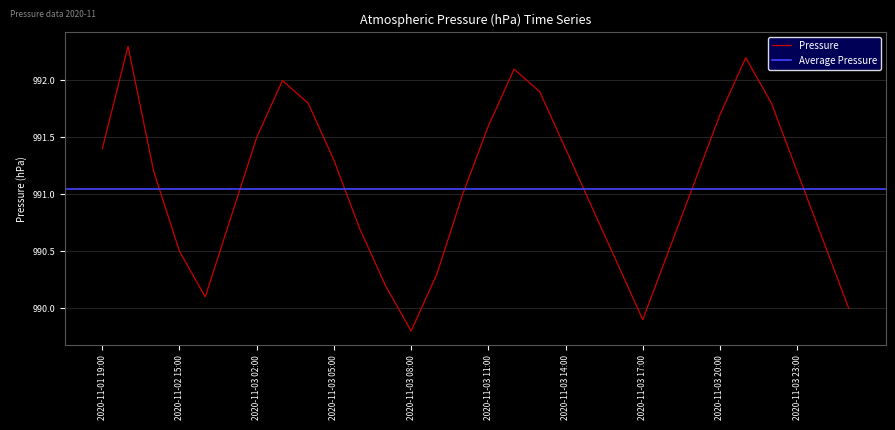

At which category does the chart reach its peak across all series?

2020-11-01 20:00